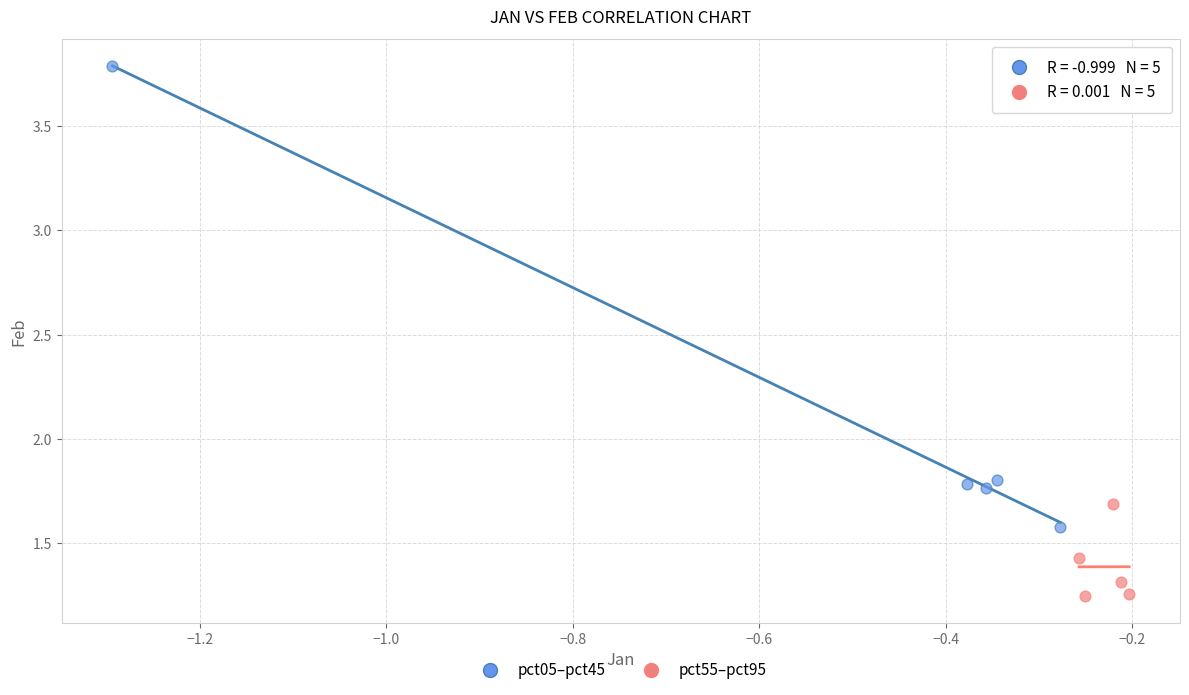

Which series has the widest spread of Y values?

pct05–pct45